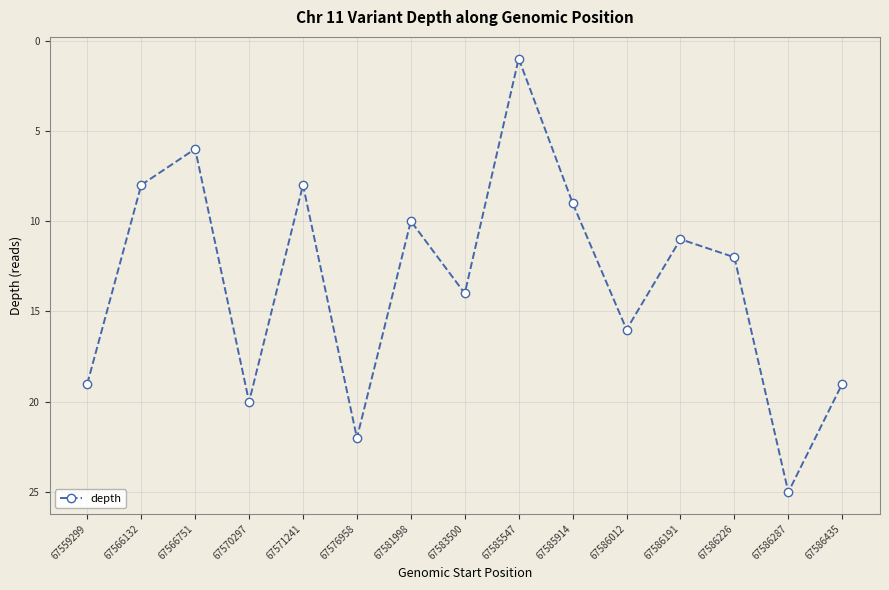

What is the change in value from 67585914 to 67586287?

+16